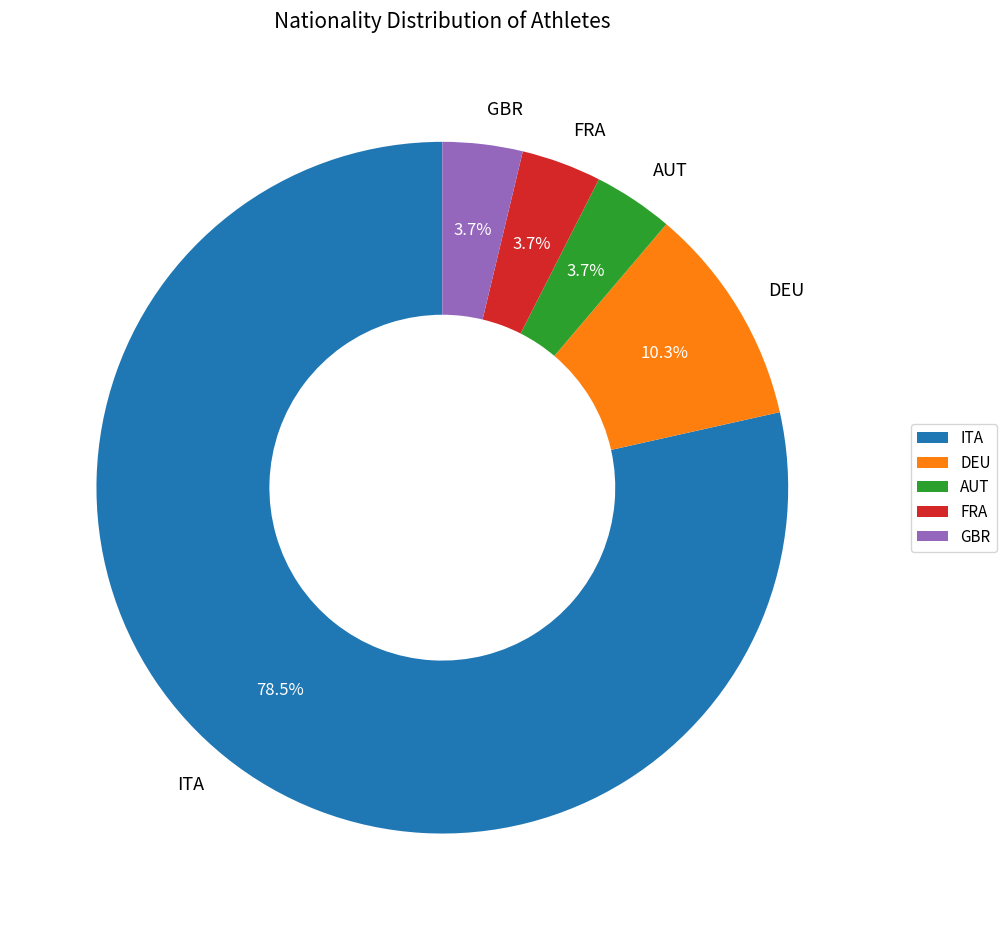

To the nearest percent, what is the average slice percentage?

20%